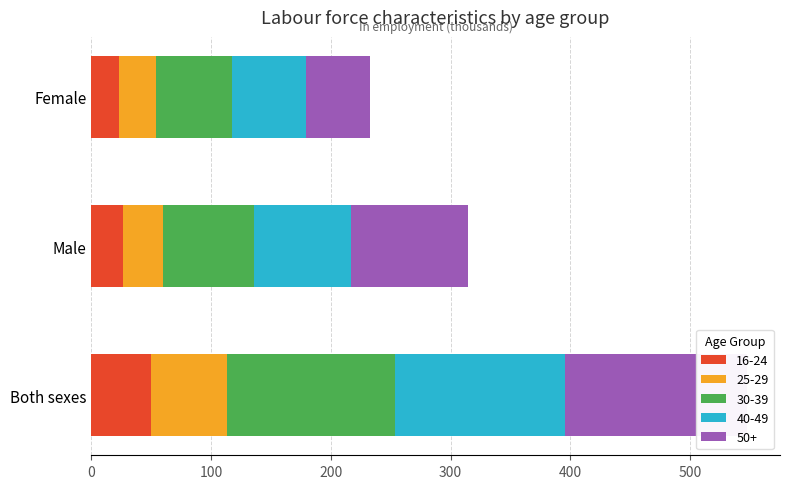

What is the lowest value of the 40-49 series?

61.7